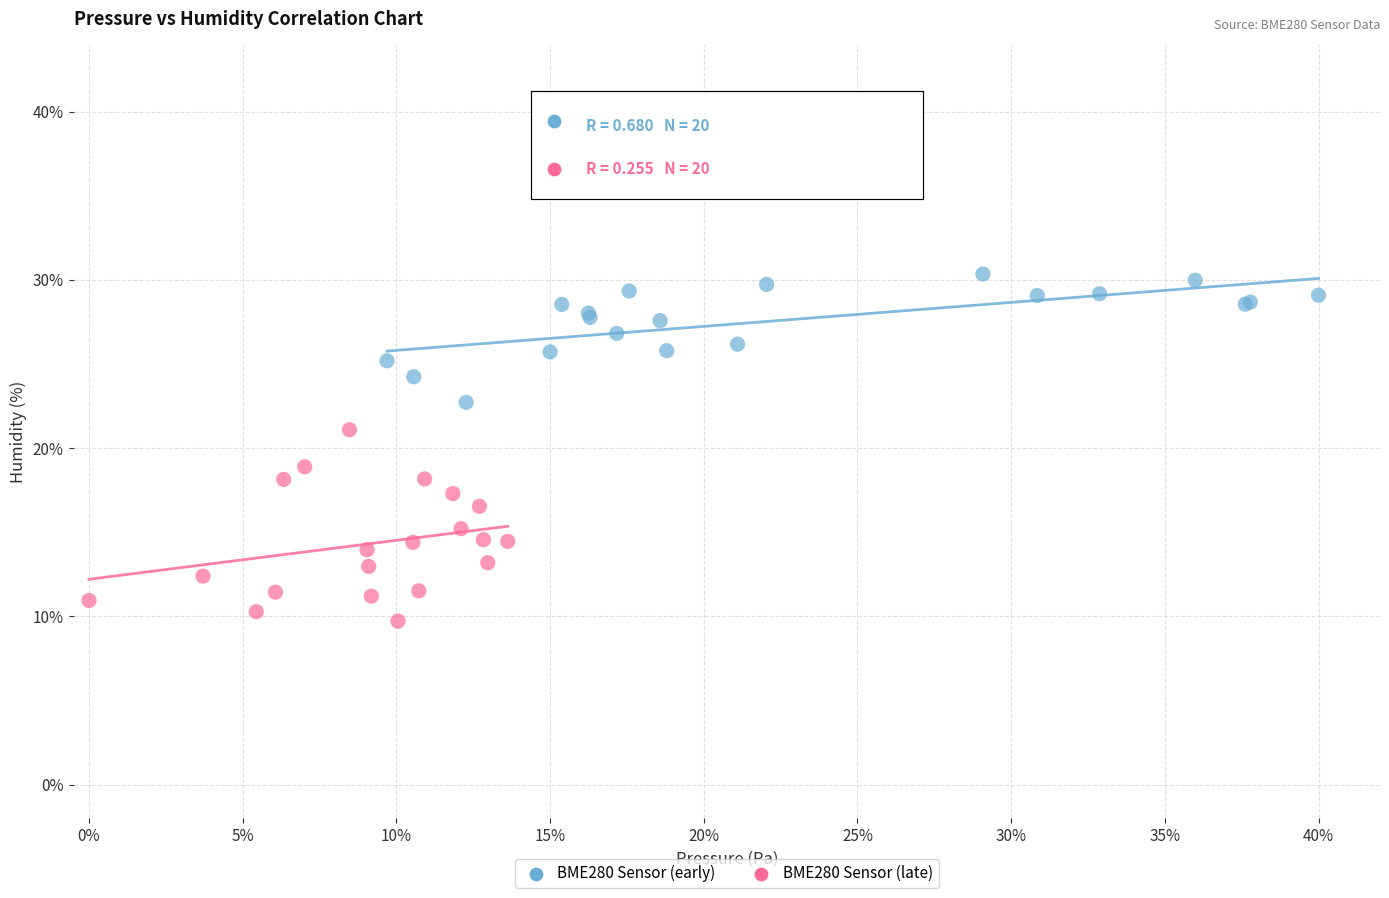

Which series has the widest spread of Y values?

BME280 Sensor (late)